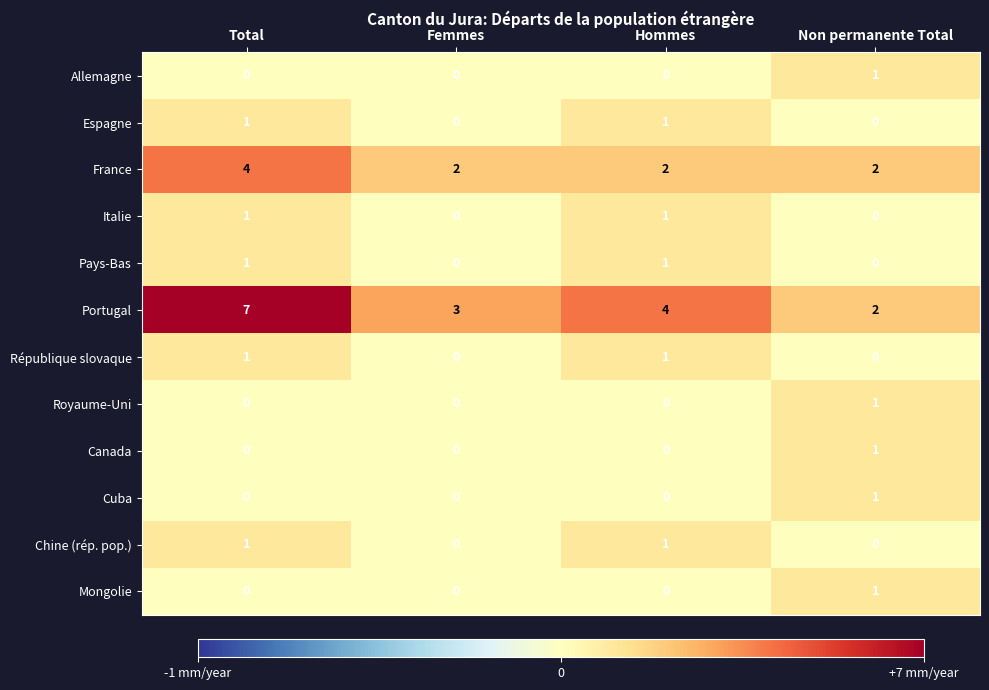

The value of Pays-Bas at Femmes is 0. True or false?

True